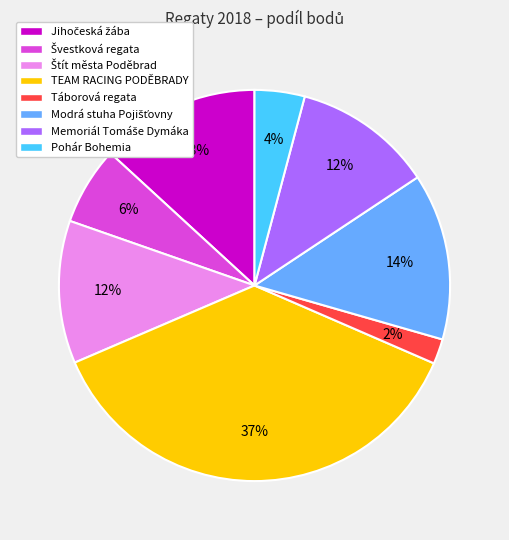

Which slice is the largest?

TEAM RACING PODĚBRADY